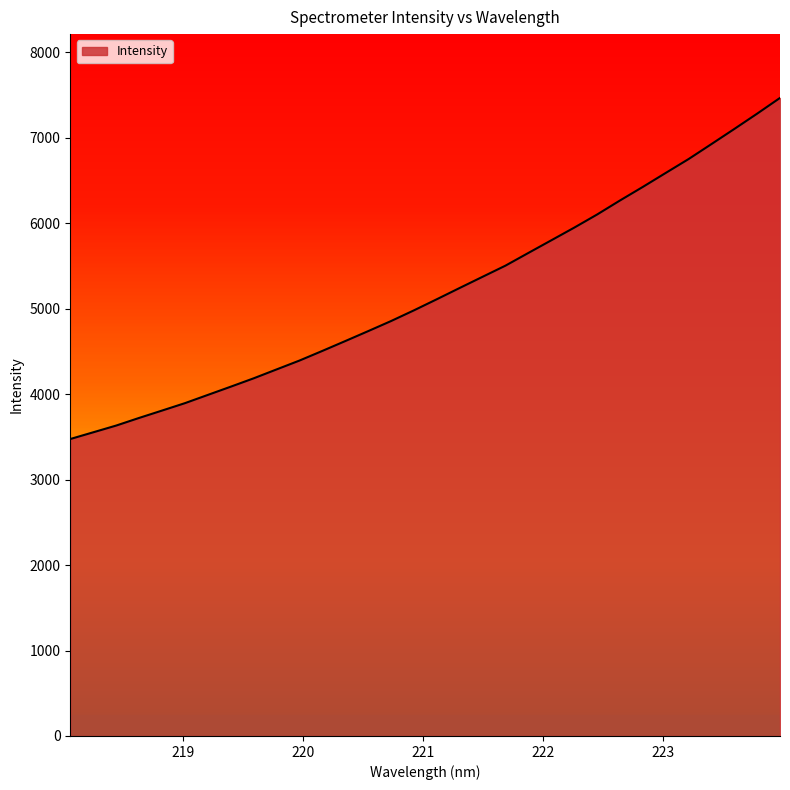

What is the difference between the maximum and minimum values?

3992.3